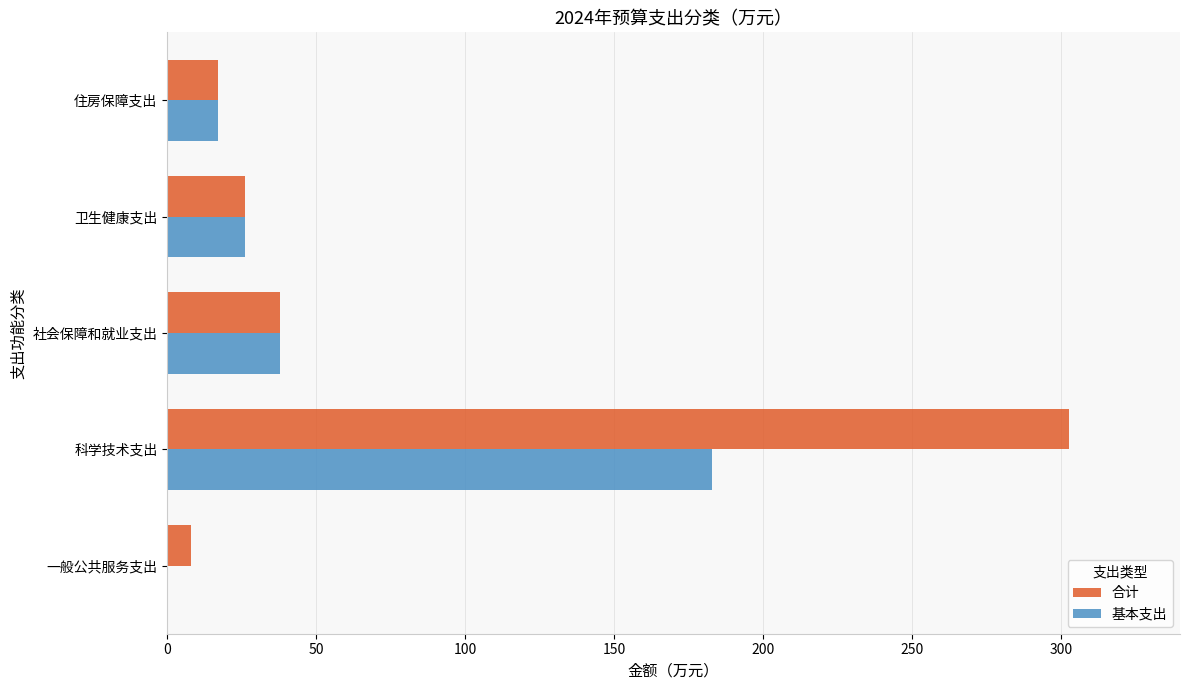

Which series has the largest range (max minus min)?

合计